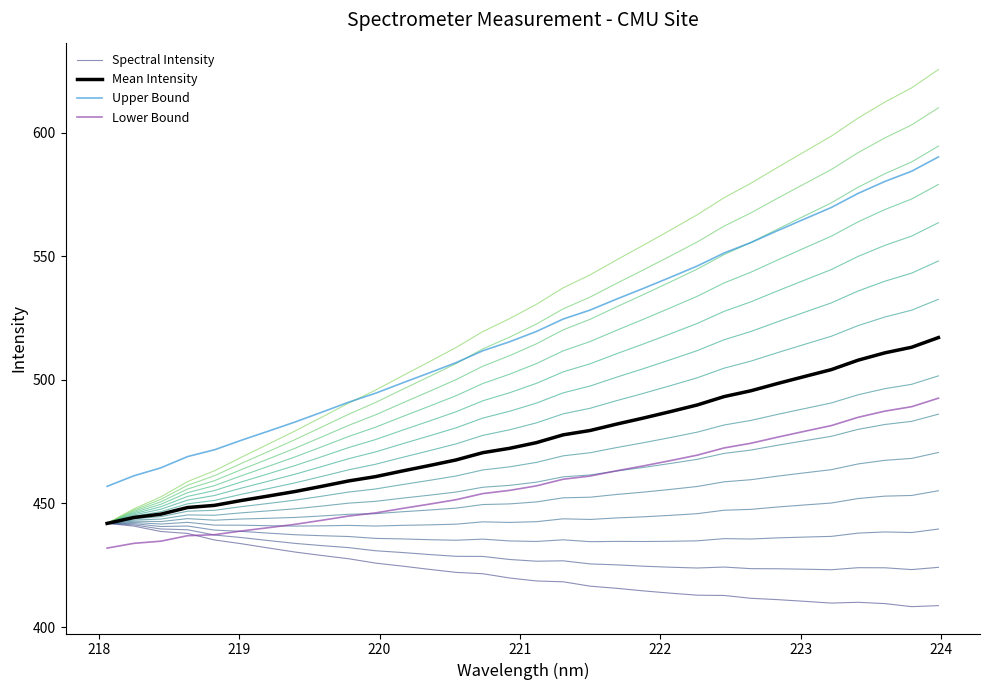

What is the highest value of the Upper Bound series?

590.3